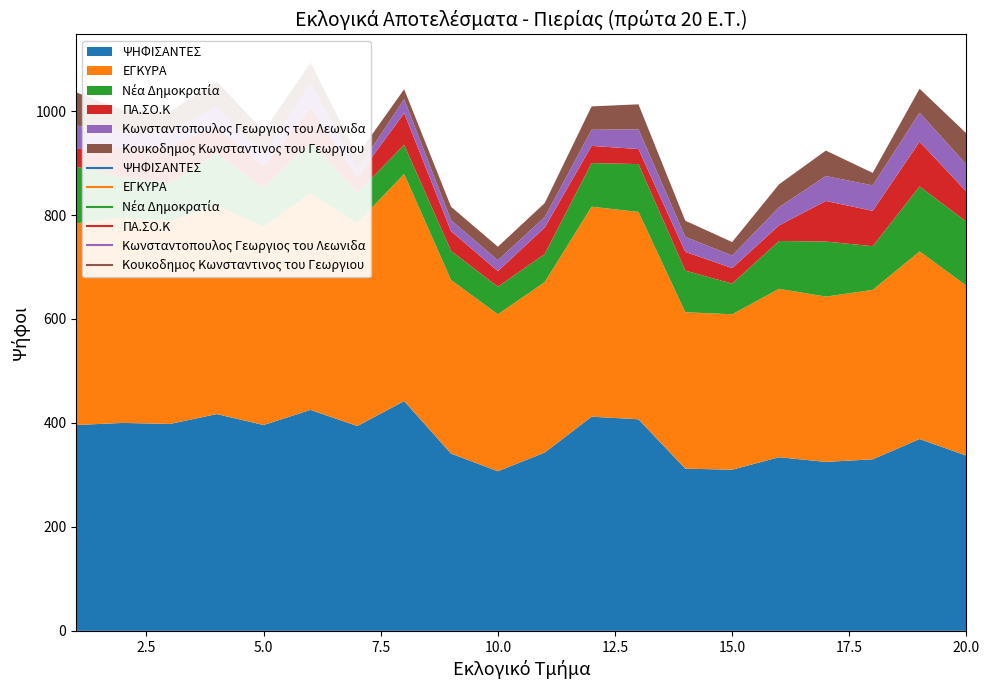

What is the value of the Νέα Δημοκρατία point at the 2nd from the left?

78